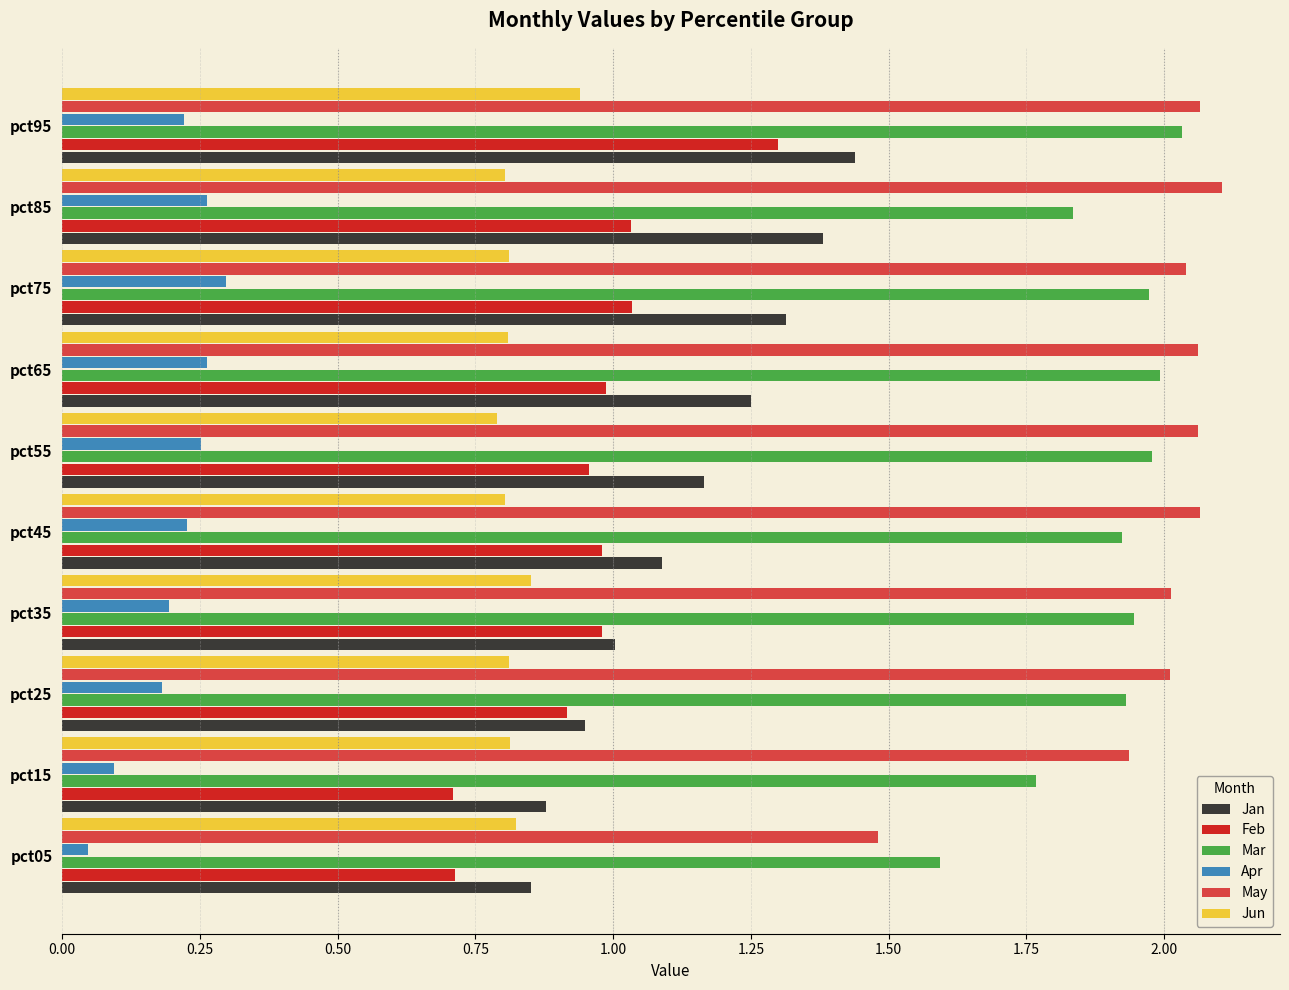

What is the difference between the maximum and minimum values in the Jan series?

0.6